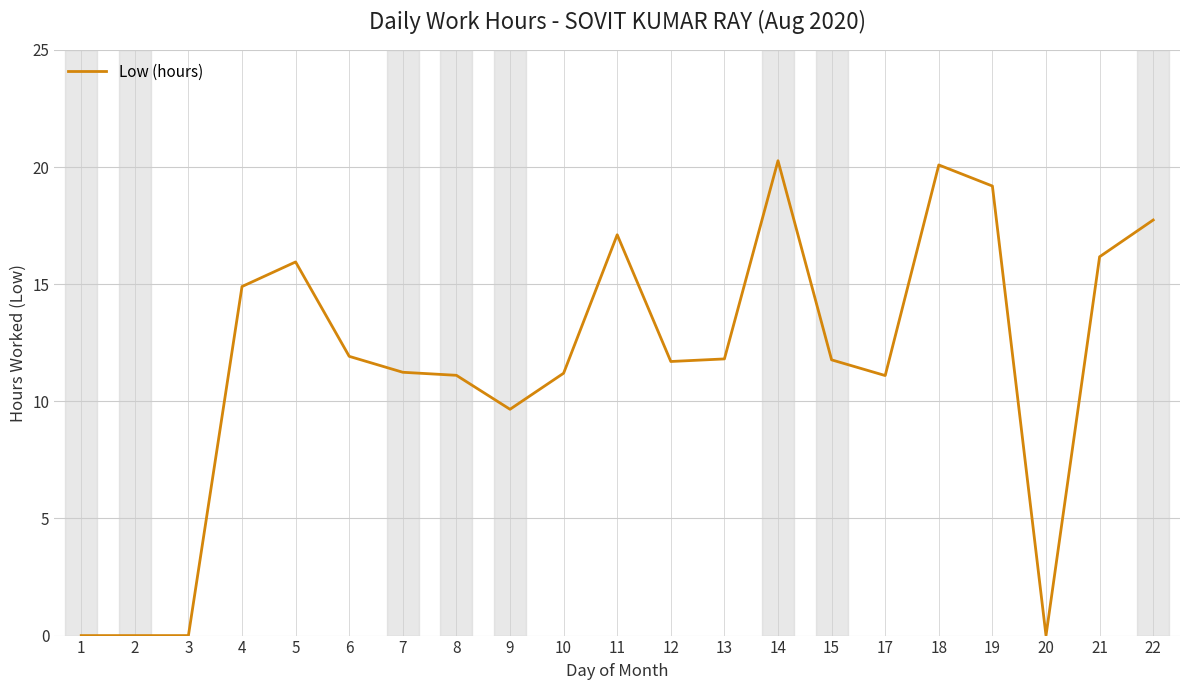

What is the difference between the maximum and minimum values?

20.3